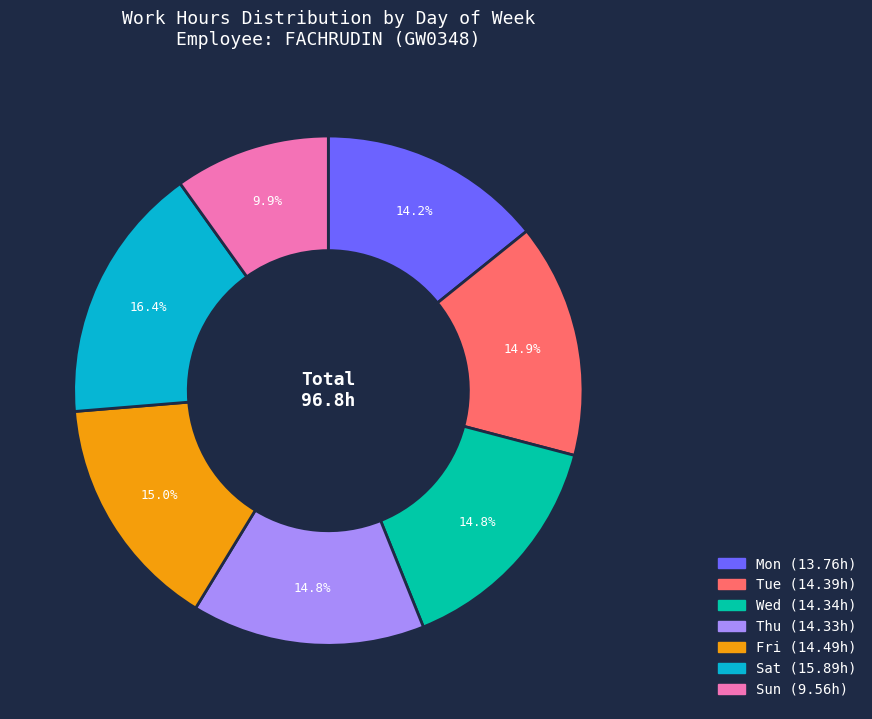

Is there a majority slice in this chart?

No